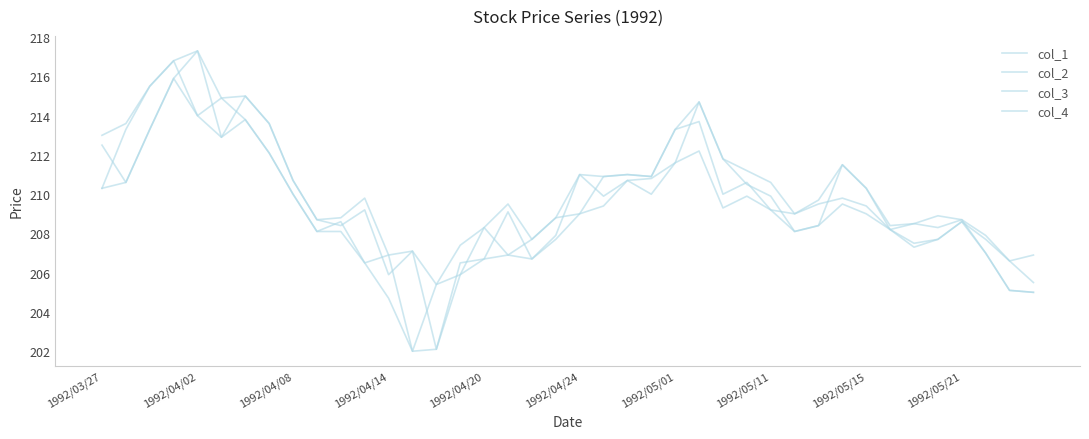

How many lines are shown in the chart?

4